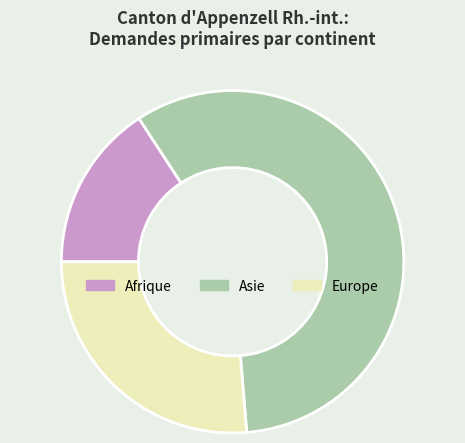

Does any single category account for the majority?

Yes